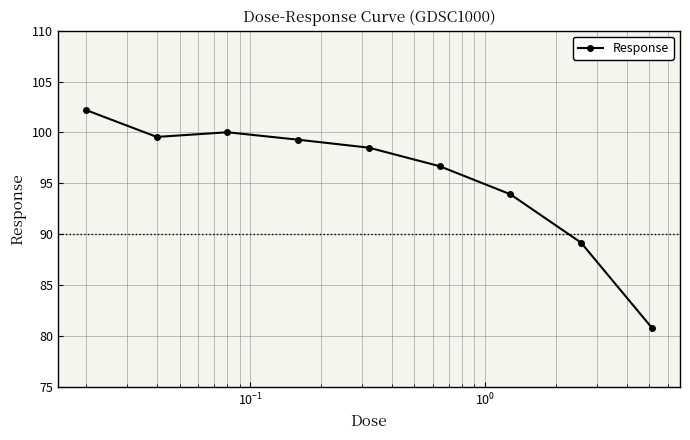

What is the value of the 9th point from the left?

80.8